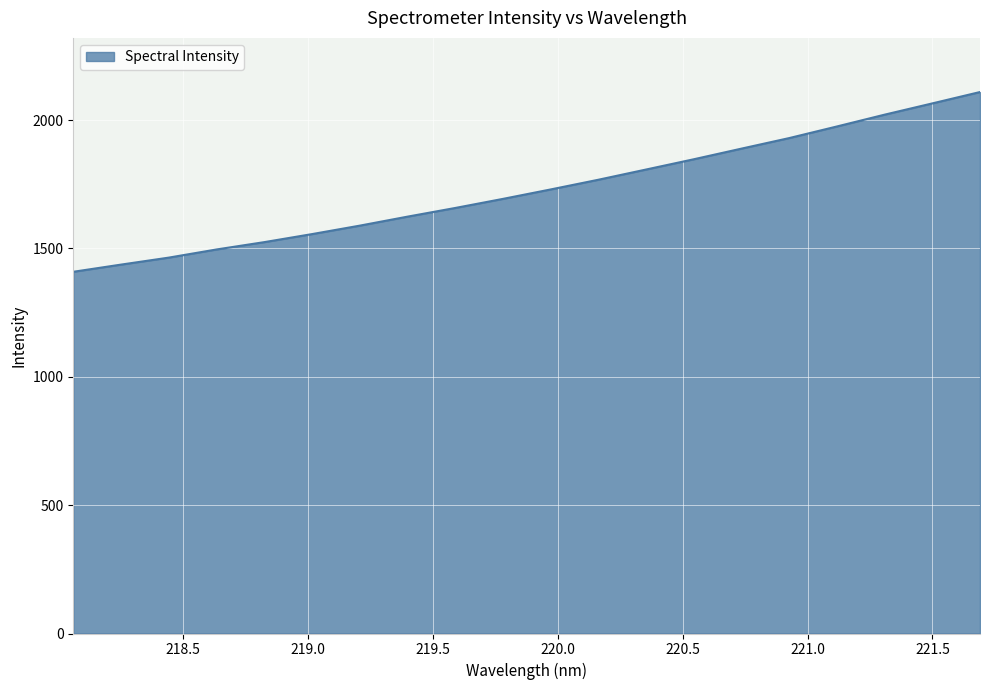

What is the average value?

1729.5